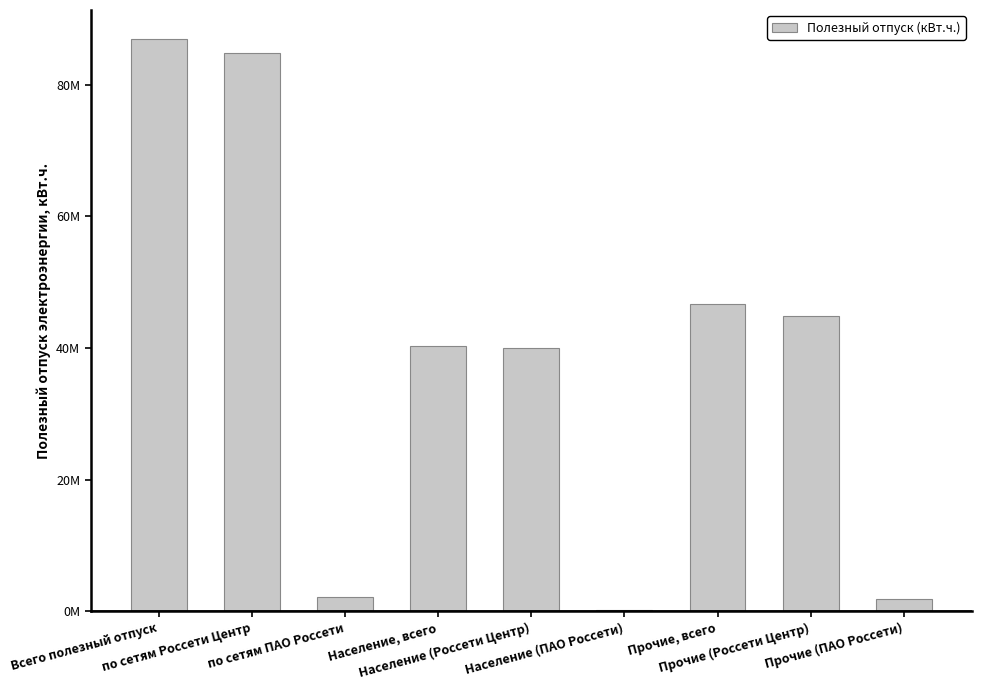

List the labels in order of value, largest first.

Всего полезный отпуск, по сетям Россети Центр, Прочие, всего, Прочие (Россети Центр), Население, всего, Население (Россети Центр), по сетям ПАО Россети, Прочие (ПАО Россети), Население (ПАО Россети)